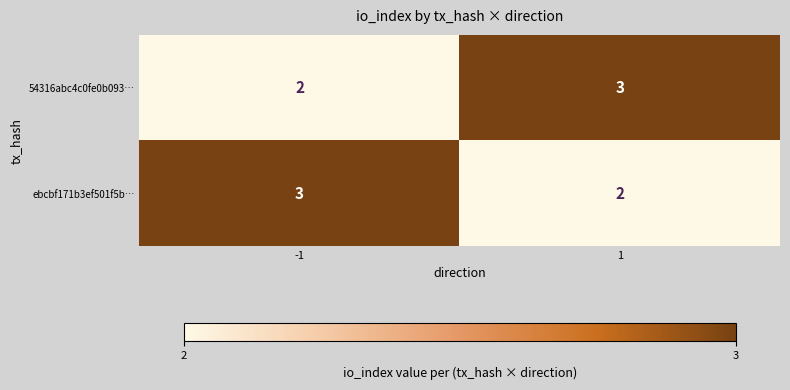

Reading right to left, what are all the values shown in this chart?

54316abc4c0fe0b093…: 3	2
ebcbf171b3ef501f5b…: 2	3